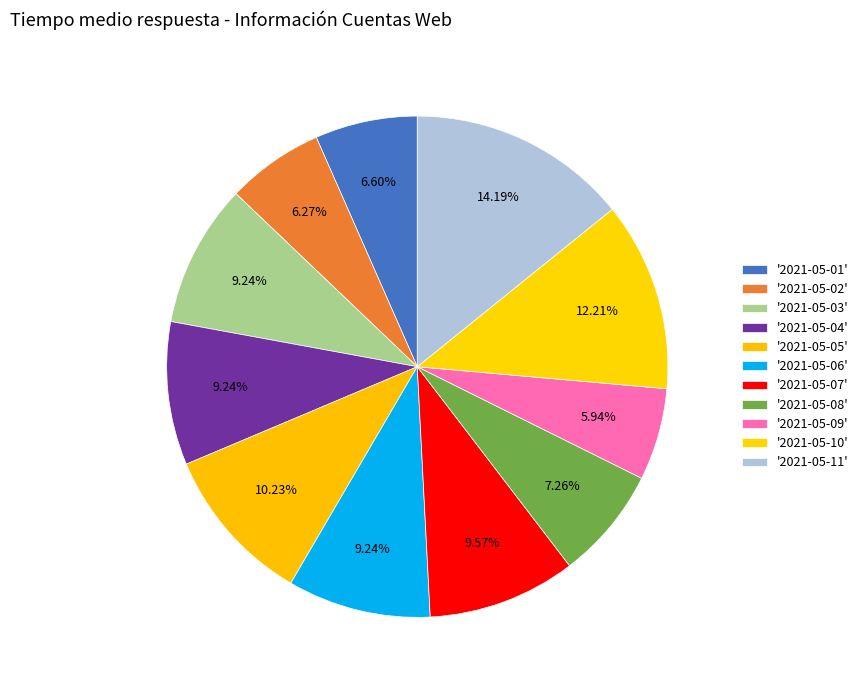

How many segments does this pie chart have?

11